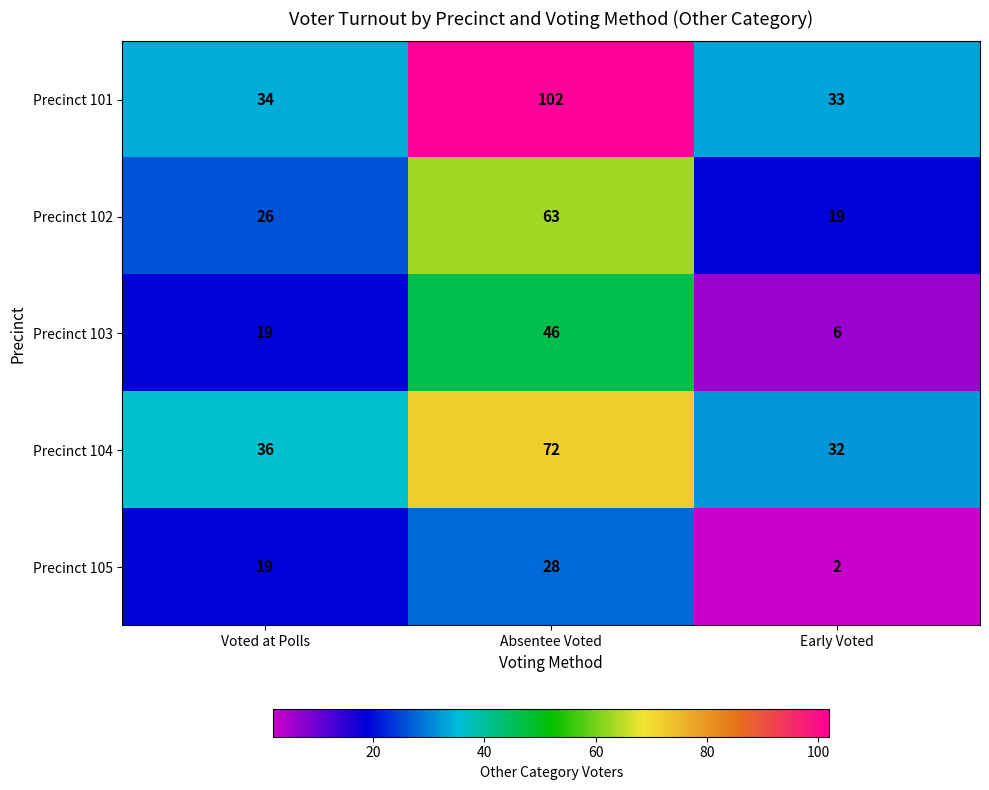

Count the Precinct 103 values in the range 6 to 46.

3